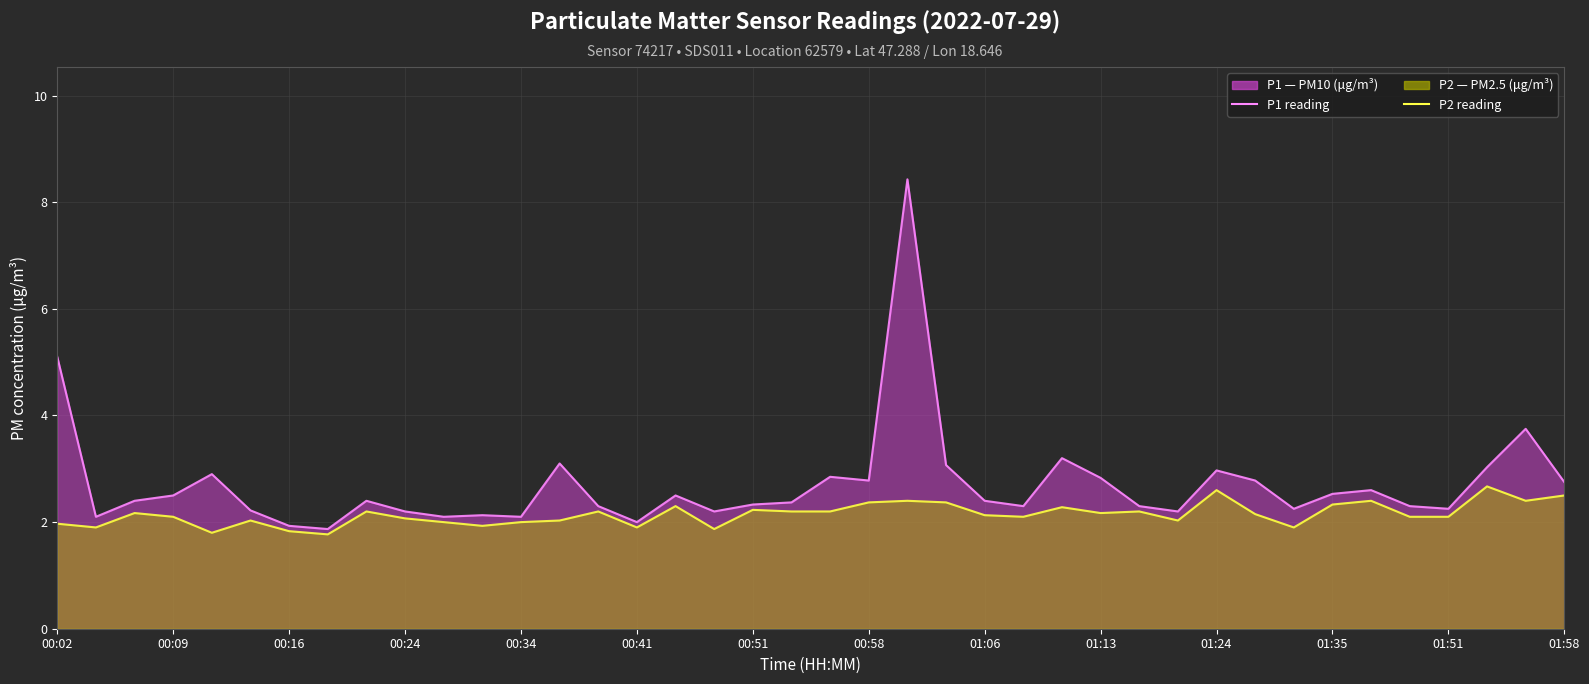

In P2 (line), how many points are higher than both neighbors (excluding endpoints)?

12